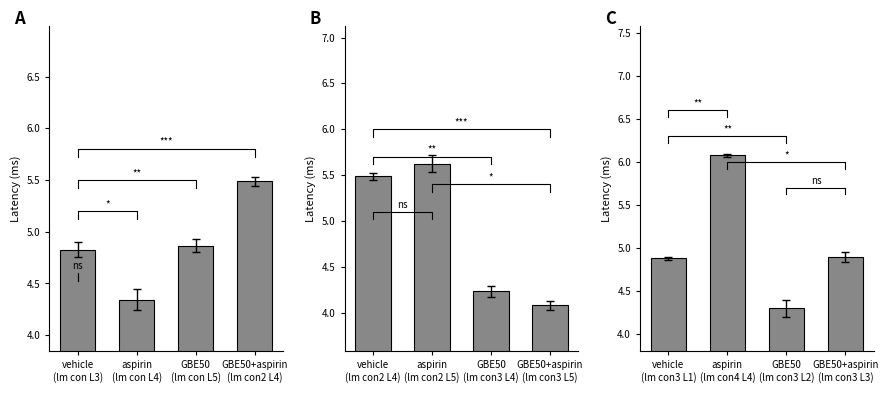

Between aspirin
(lm con L4) and GBE50+aspirin
(lm con2 L4), which is larger?

GBE50+aspirin
(lm con2 L4)